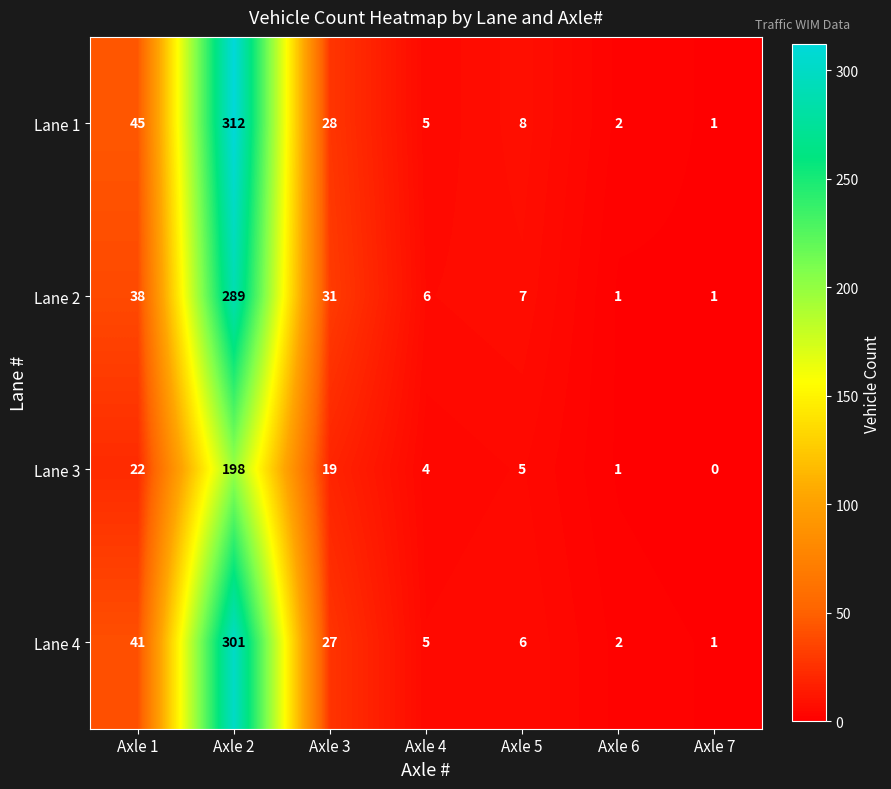

What is the total value across all series at Axle 6?

6